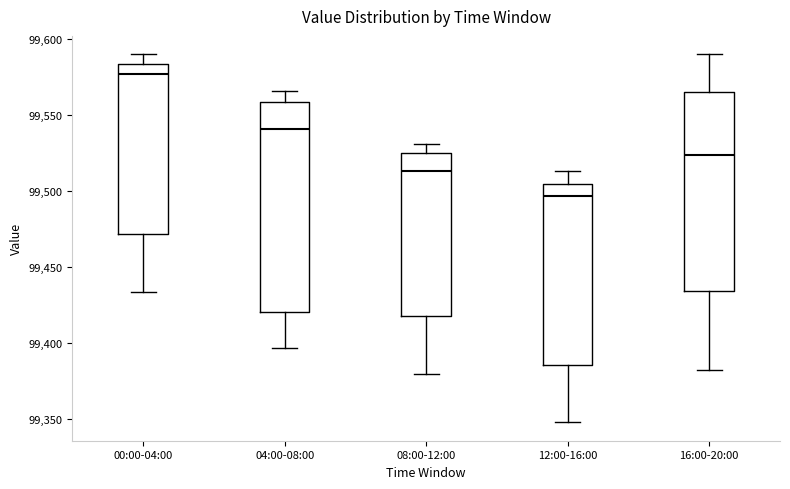

Reading left to right, read every box against the y-axis: the position of its median line, the range the box covers, and the ends of its whiskers. The values are not printed on the chart, so give them approximately, as read against the axis.

00:00-04:00: median 99575, box 99470 to 99585, whiskers 99435 to 99590
04:00-08:00: median 99540, box 99420 to 99560, whiskers 99395 to 99565
08:00-12:00: median 99515, box 99420 to 99525, whiskers 99380 to 99530
12:00-16:00: median 99495, box 99385 to 99505, whiskers 99350 to 99515
16:00-20:00: median 99525, box 99435 to 99565, whiskers 99385 to 99590